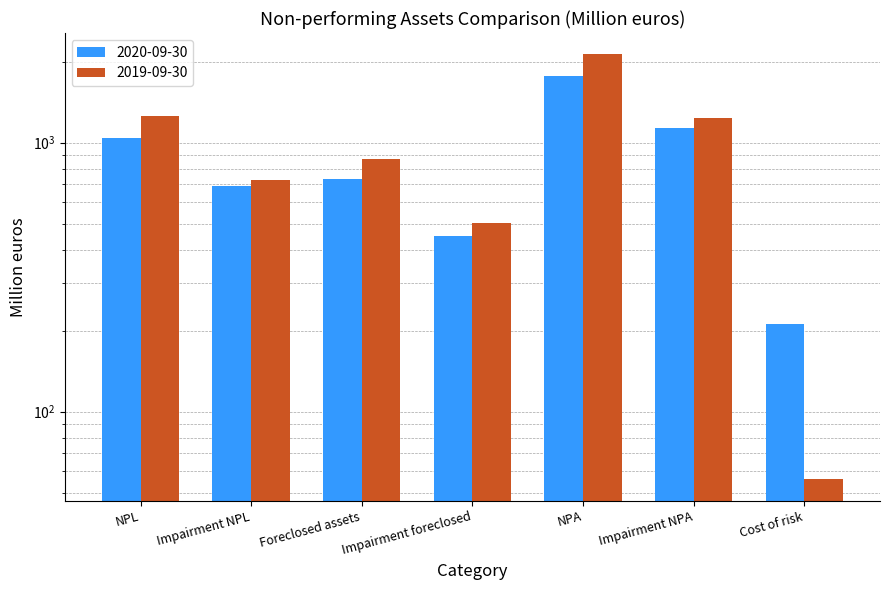

Is the value of 2019-09-30 at Impairment NPA greater than the value of 2020-09-30 at Foreclosed assets?

Yes